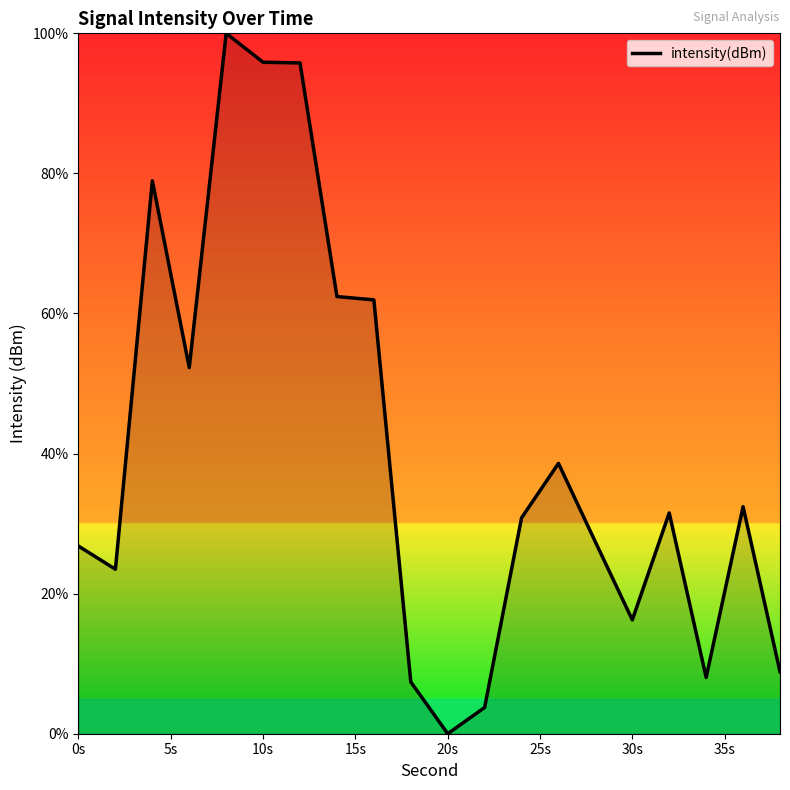

What is the greatest value displayed?

100.0